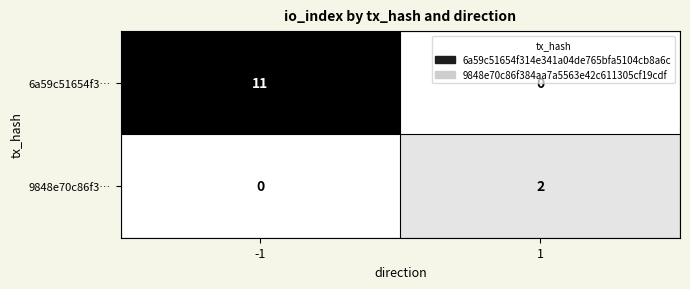

Is the value of 9848e70c86f3… at 1 greater than the value of 6a59c51654f3… at -1?

No